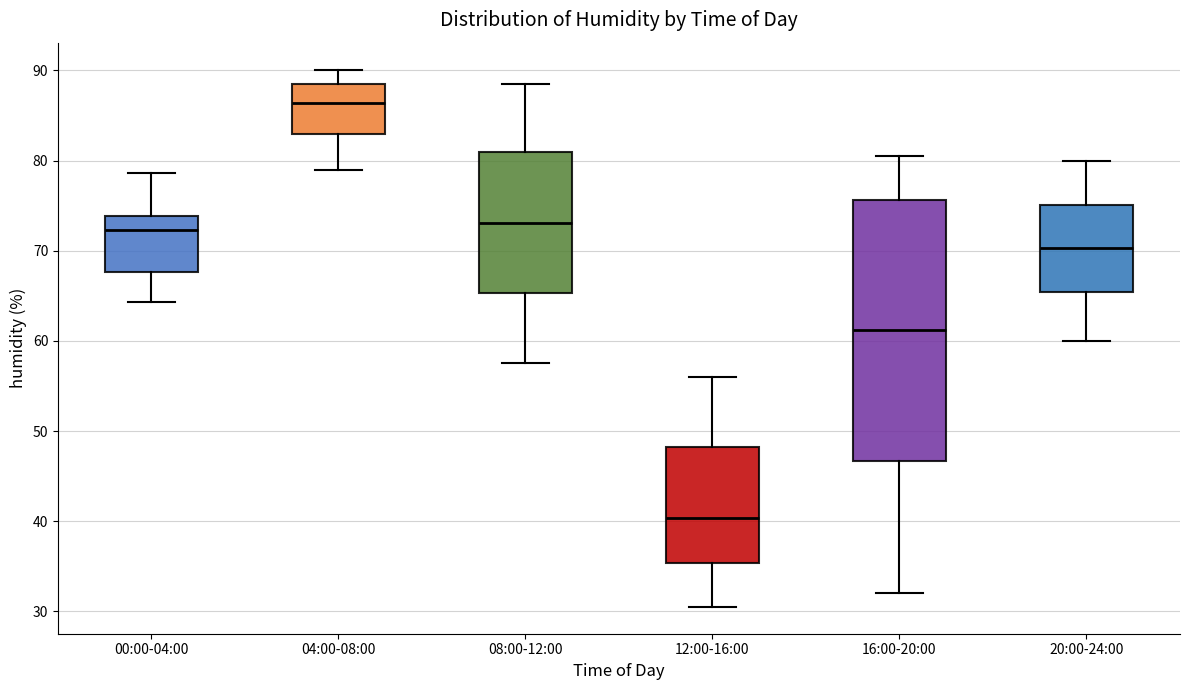

Reading left to right, read every box against the y-axis: the position of its median line, the range the box covers, and the ends of its whiskers. The values are not printed on the chart, so give them approximately, as read against the axis.

00:00-04:00: median 72, box 68 to 74, whiskers 64 to 79
04:00-08:00: median 86, box 83 to 89, whiskers 79 to 90
08:00-12:00: median 73, box 65 to 81, whiskers 58 to 89
12:00-16:00: median 40, box 35 to 48, whiskers 31 to 56
16:00-20:00: median 61, box 47 to 76, whiskers 32 to 81
20:00-24:00: median 70, box 65 to 75, whiskers 60 to 80